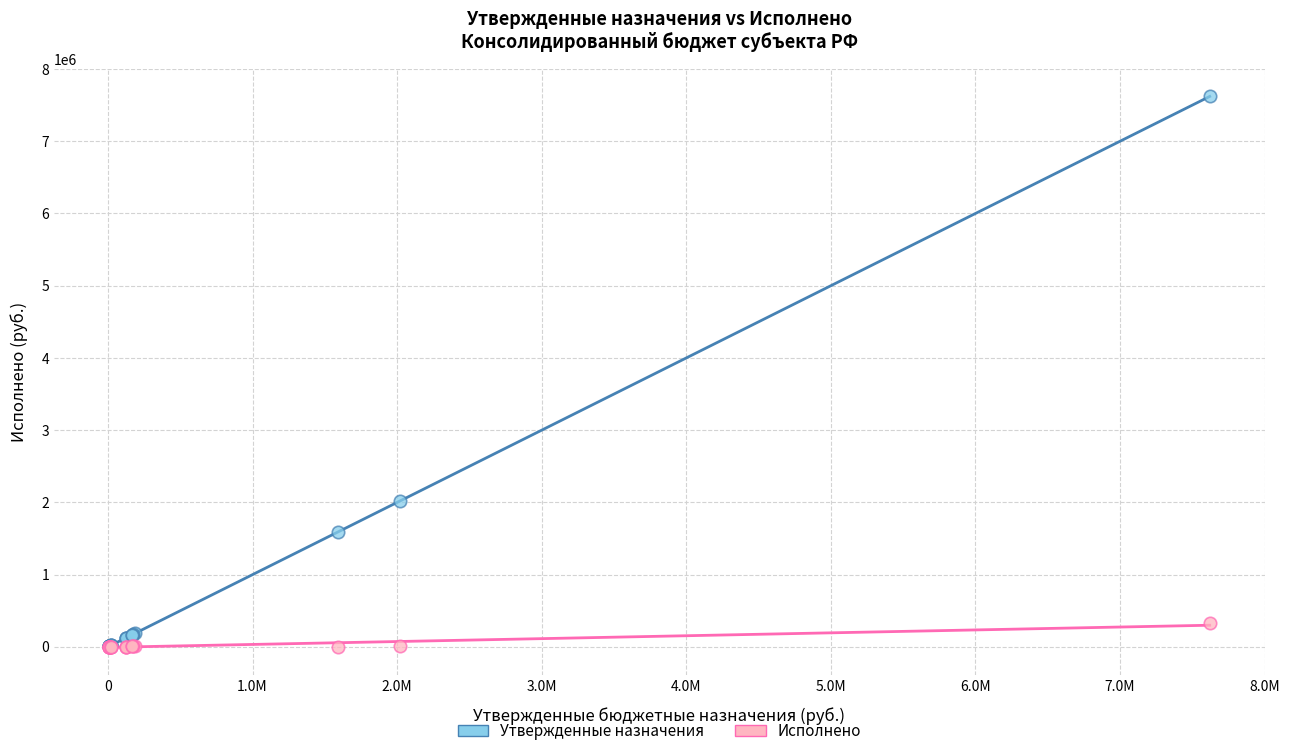

In the Утвержденные назначения series, what Y value is closest to 3814417?

2021591.0